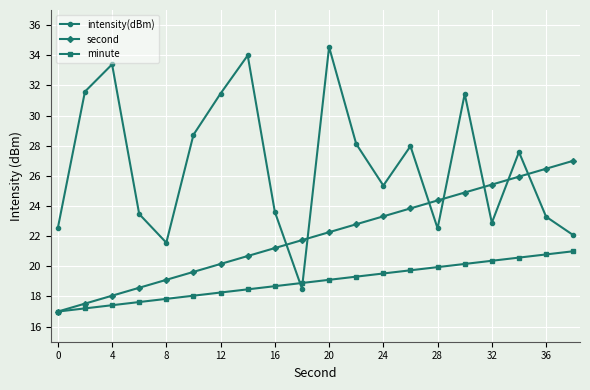

True or false: intensity(dBm) has more than 2 interior local peaks.

True